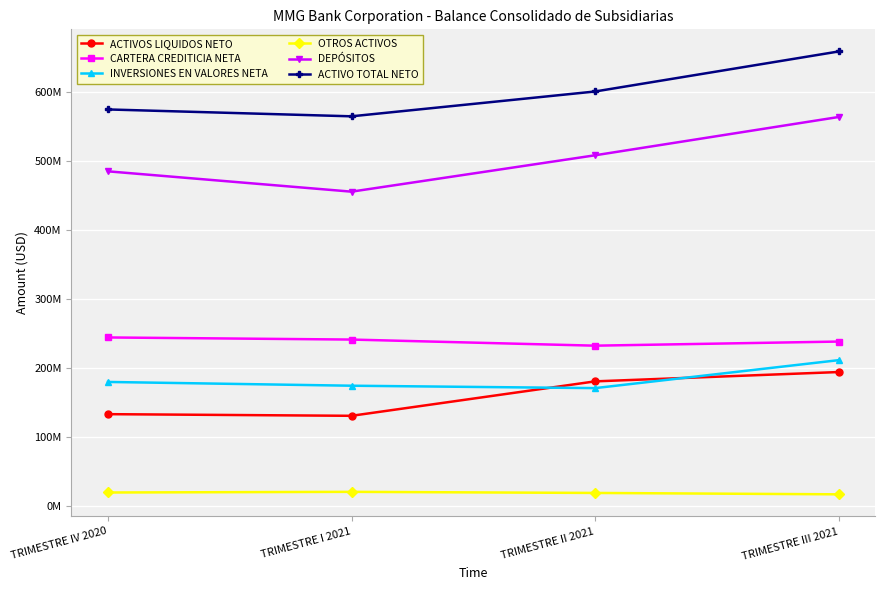

What are all the series names shown in the legend?

ACTIVOS LIQUIDOS NETO, CARTERA CREDITICIA NETA, INVERSIONES EN VALORES NETA, OTROS ACTIVOS, DEPÓSITOS, ACTIVO TOTAL NETO